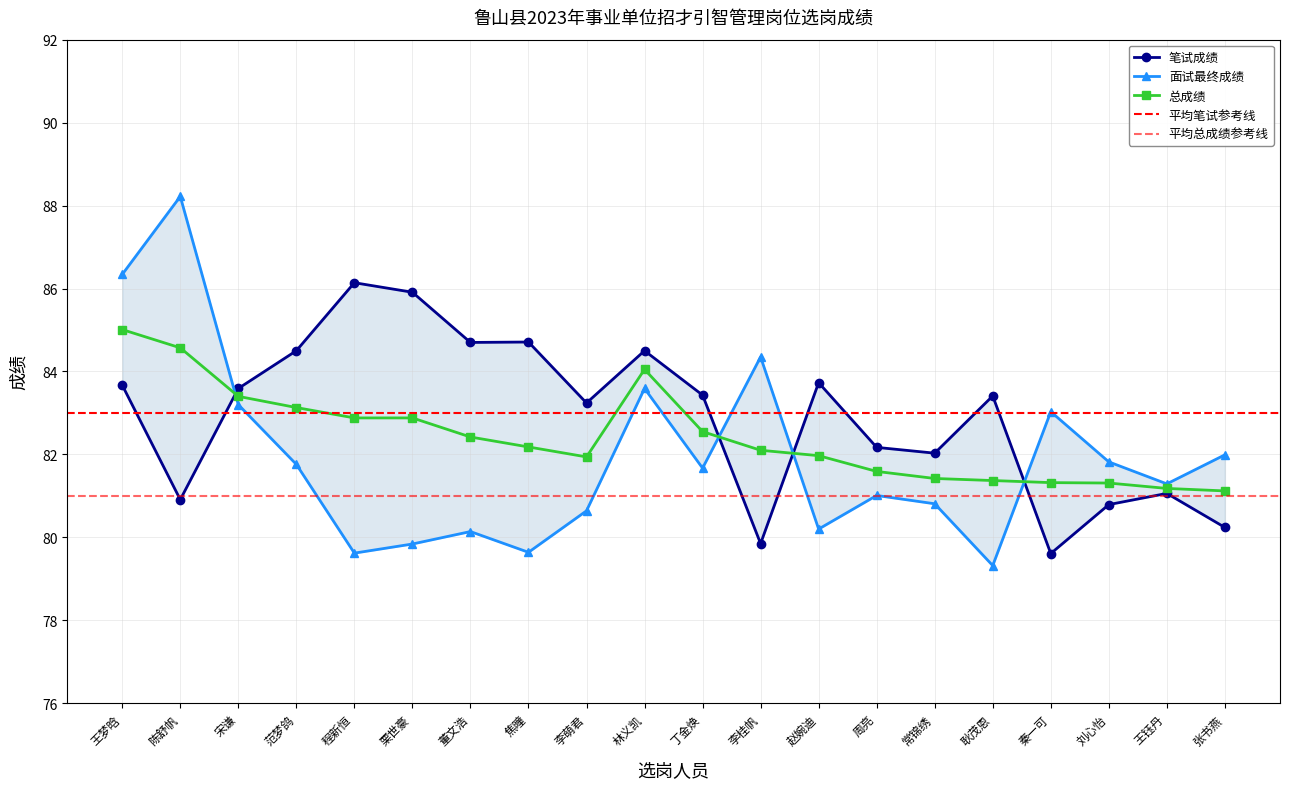

How many times do 笔试成绩 and 总成绩 cross each other?

4